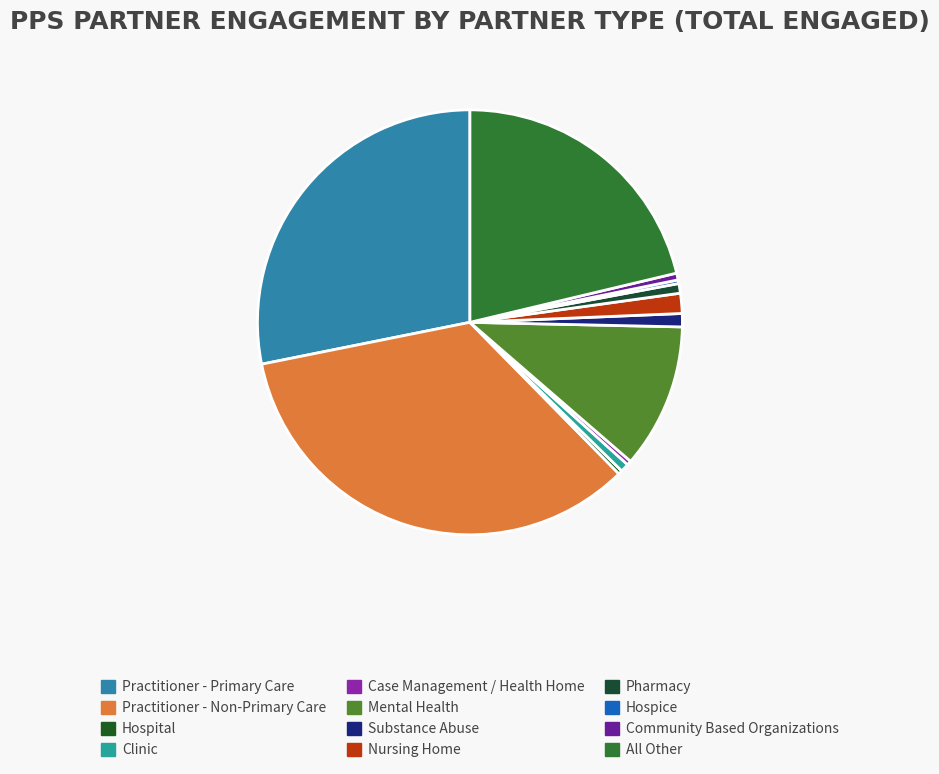

To the nearest percent, what portion does Substance Abuse represent?

1%